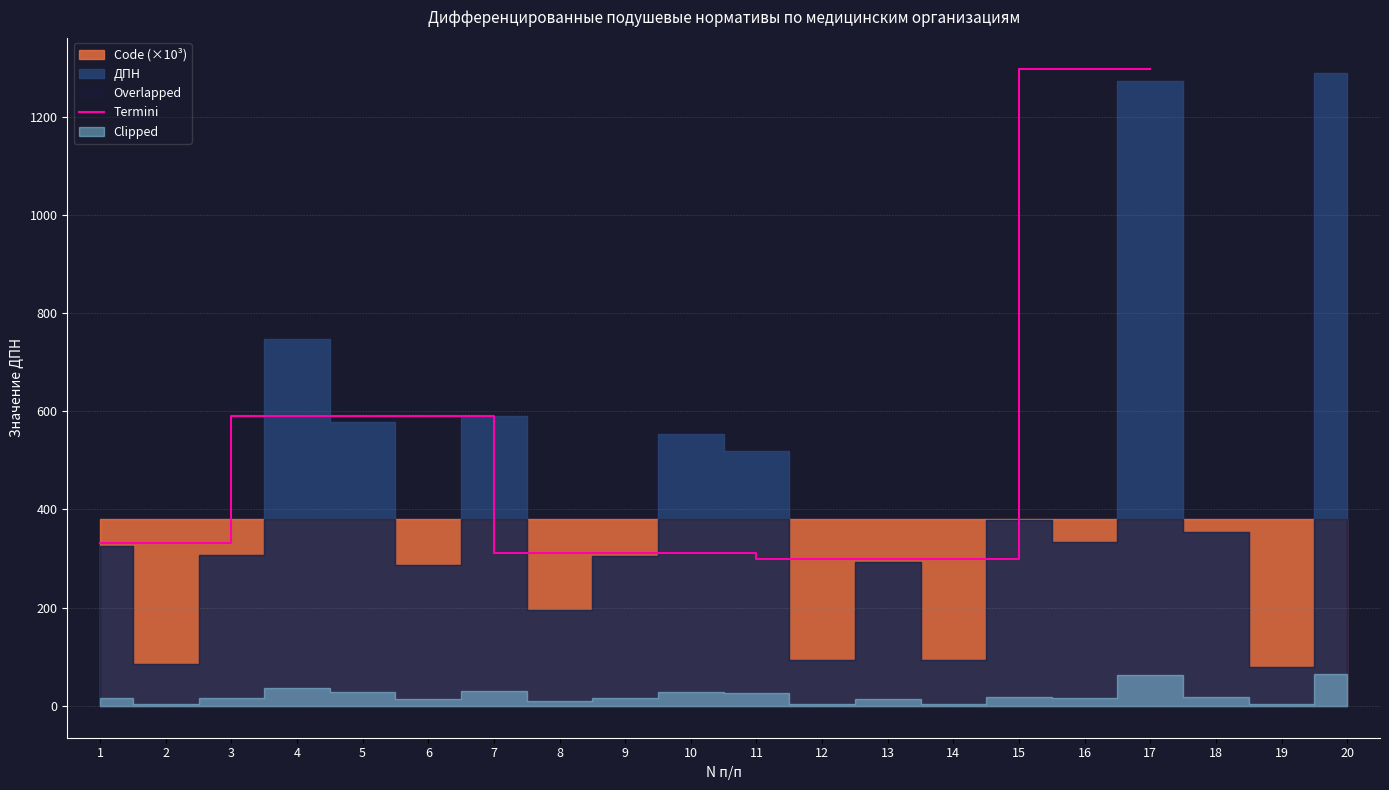

The value of Termini at 5 is 799.2. True or false?

False